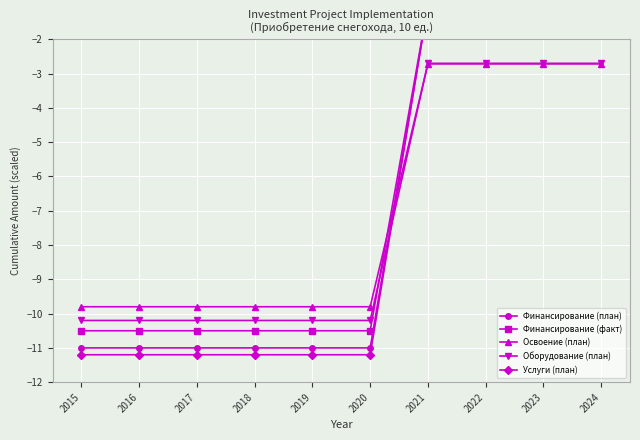

What is the sum of the Финансирование (факт) values at 2017 and 2016?

-21.0